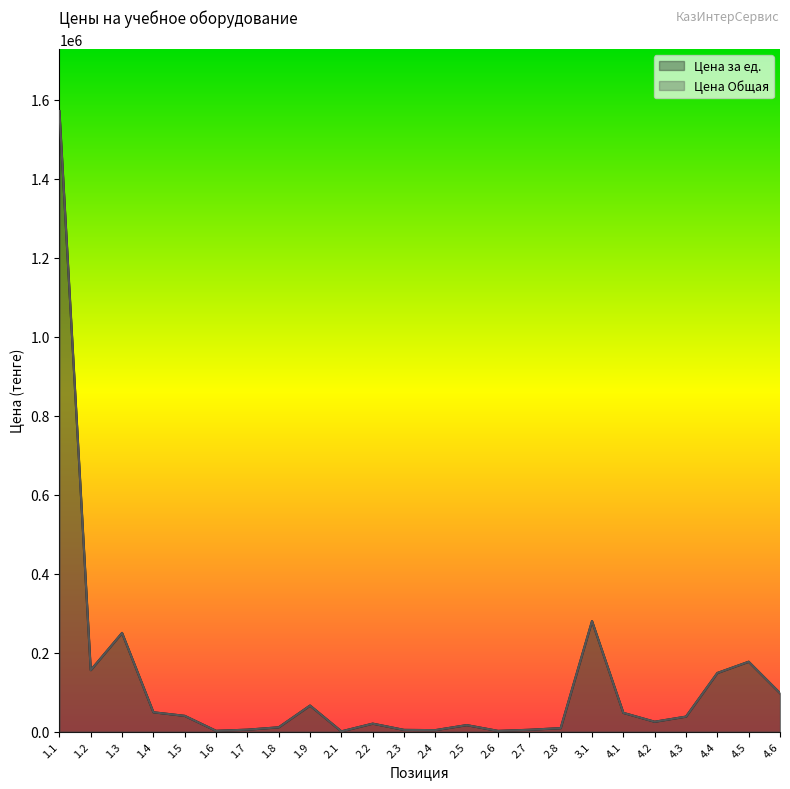

What is the minimum value for Цена за ед.?

598.0